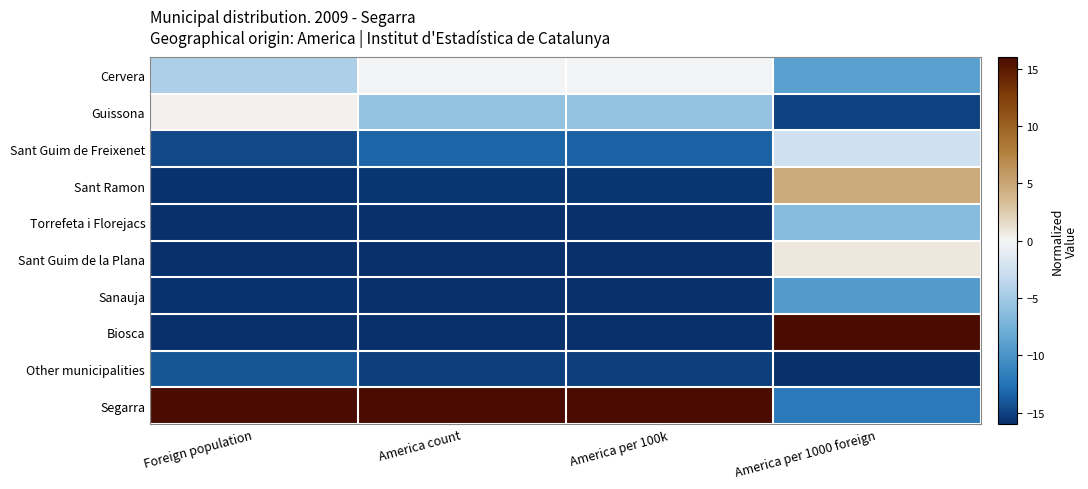

How many distinct data groups are displayed?

10